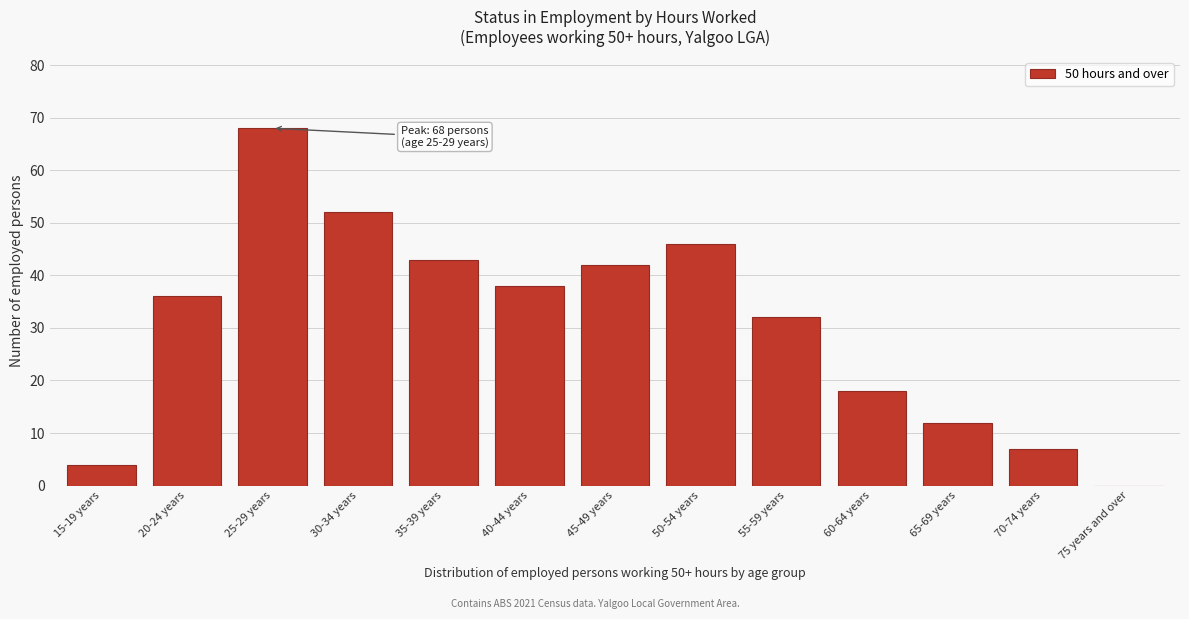

Reading left to right, list all the values displayed in this chart.

15-19 years=4	20-24 years=36	25-29 years=68	30-34 years=52	35-39 years=43	40-44 years=38	45-49 years=42	50-54 years=46	55-59 years=32	60-64 years=18	65-69 years=12	70-74 years=7	75 years and over=0